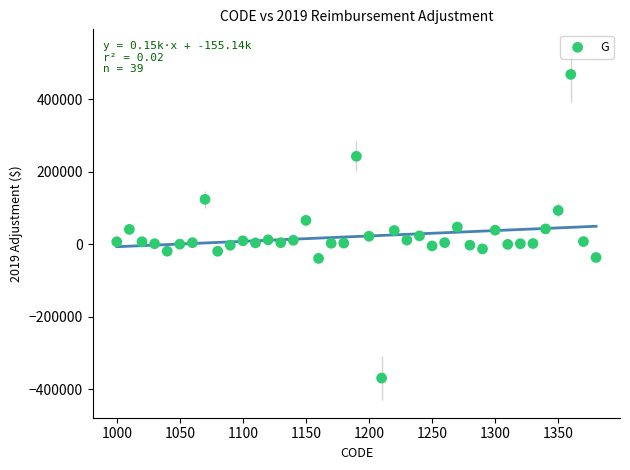

What is the range of X values (max minus min)?

380.0